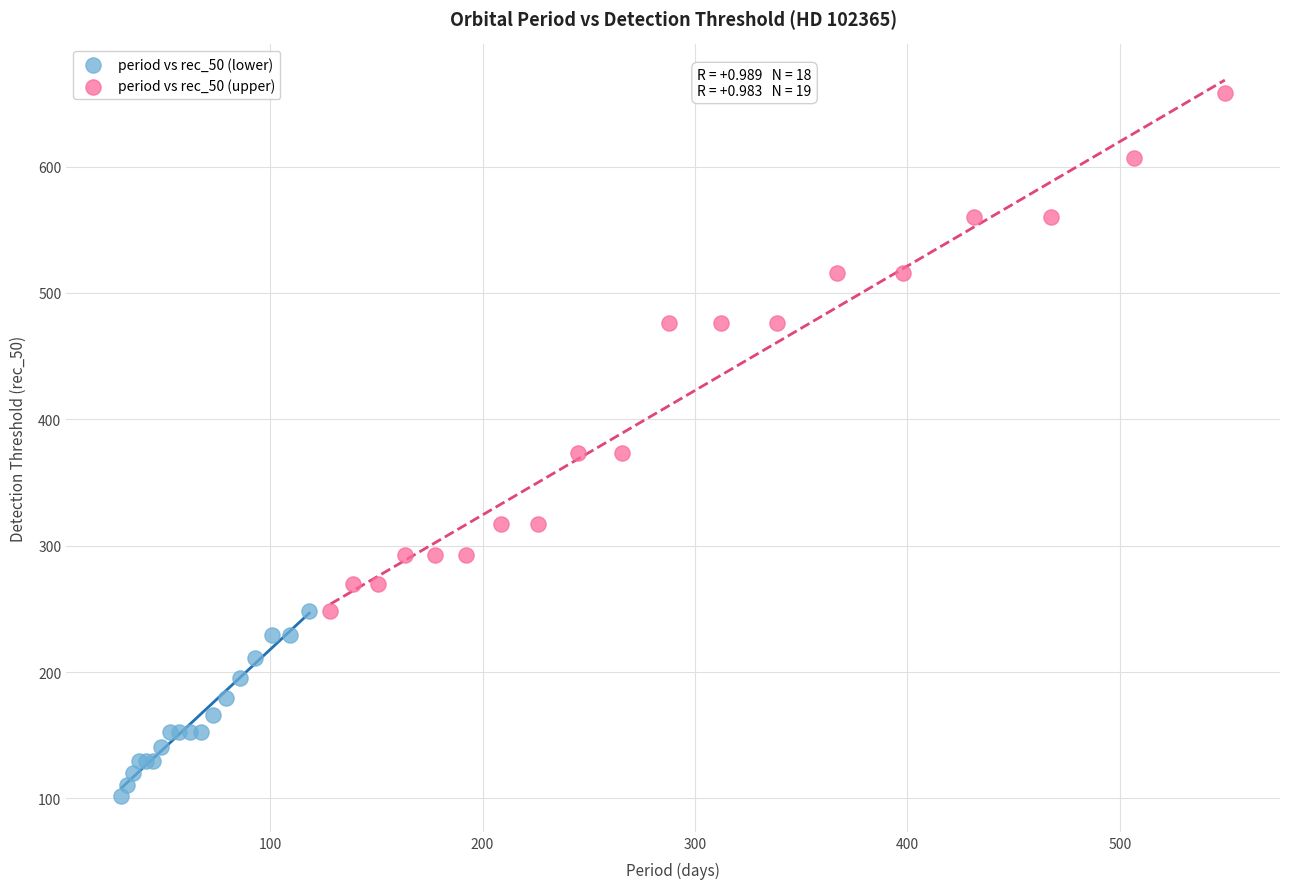

Which series reaches the minimum Y coordinate?

period vs rec_50 (lower)